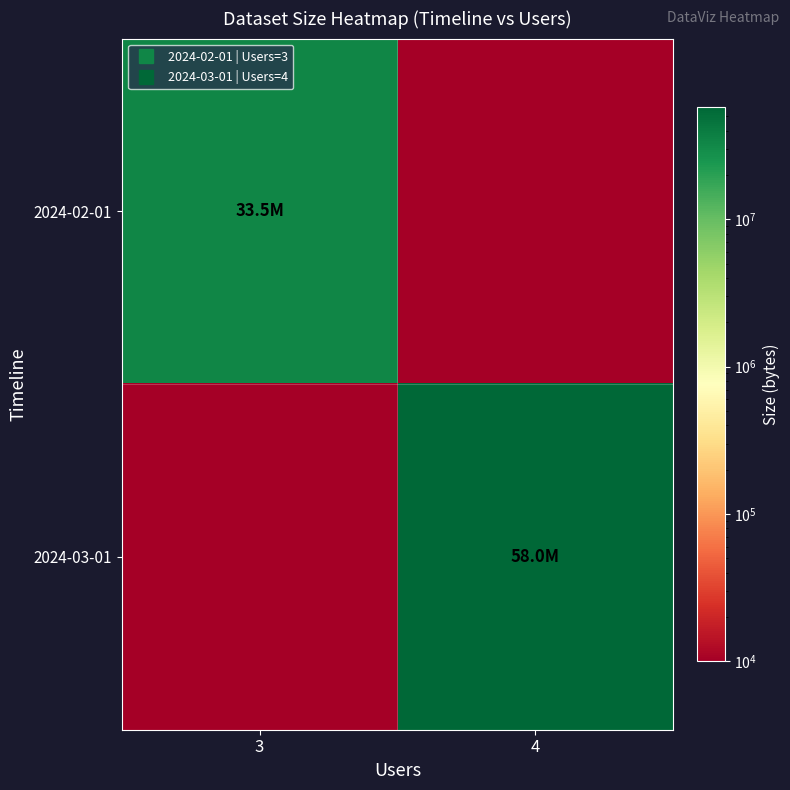

How many data points does each series have?

2